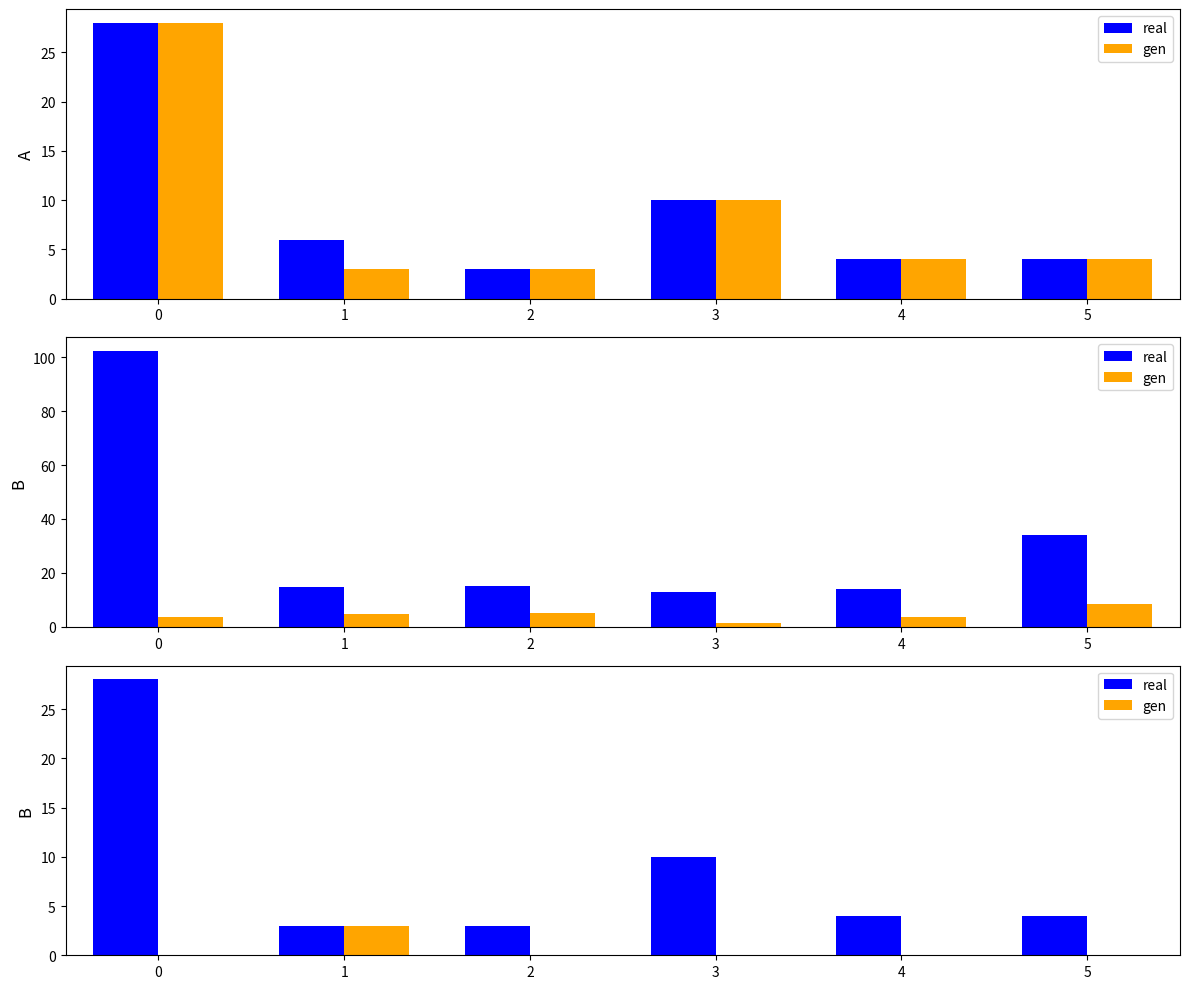

Which category has the lowest value in the real series?

1